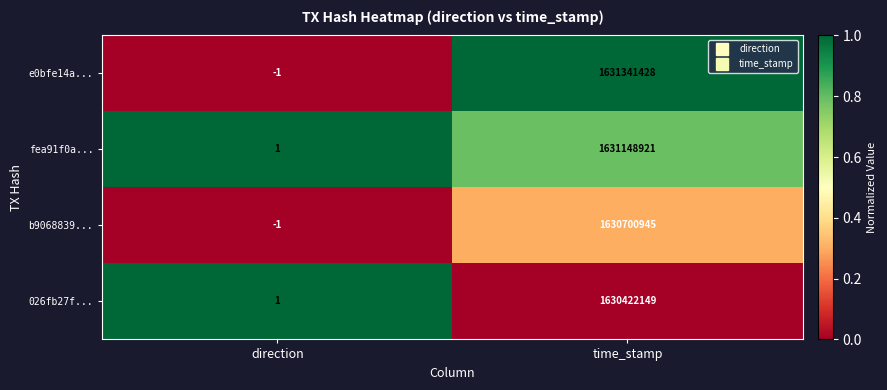

What is the difference between the highest and lowest values at time_stamp?

919279